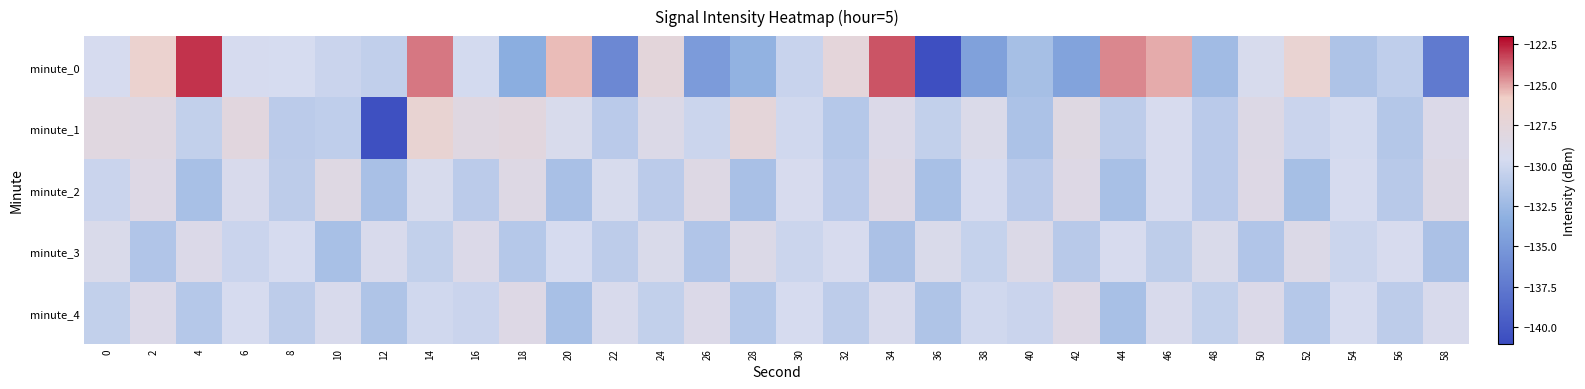

How many data points does each series have?

30